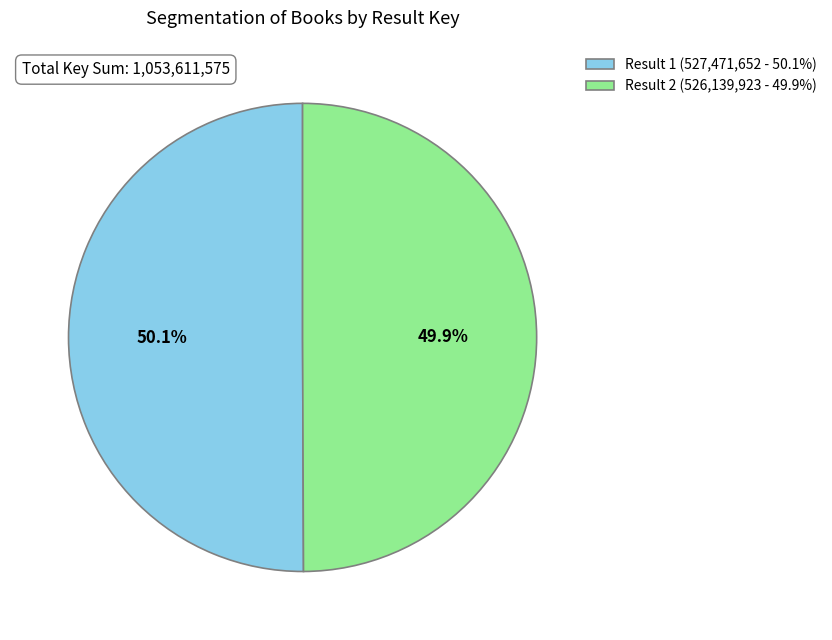

Approximately how many times larger is the value at Result 2 (526,139,923 - 49.9%) compared to Result 1 (527,471,652 - 50.1%)?

1.0